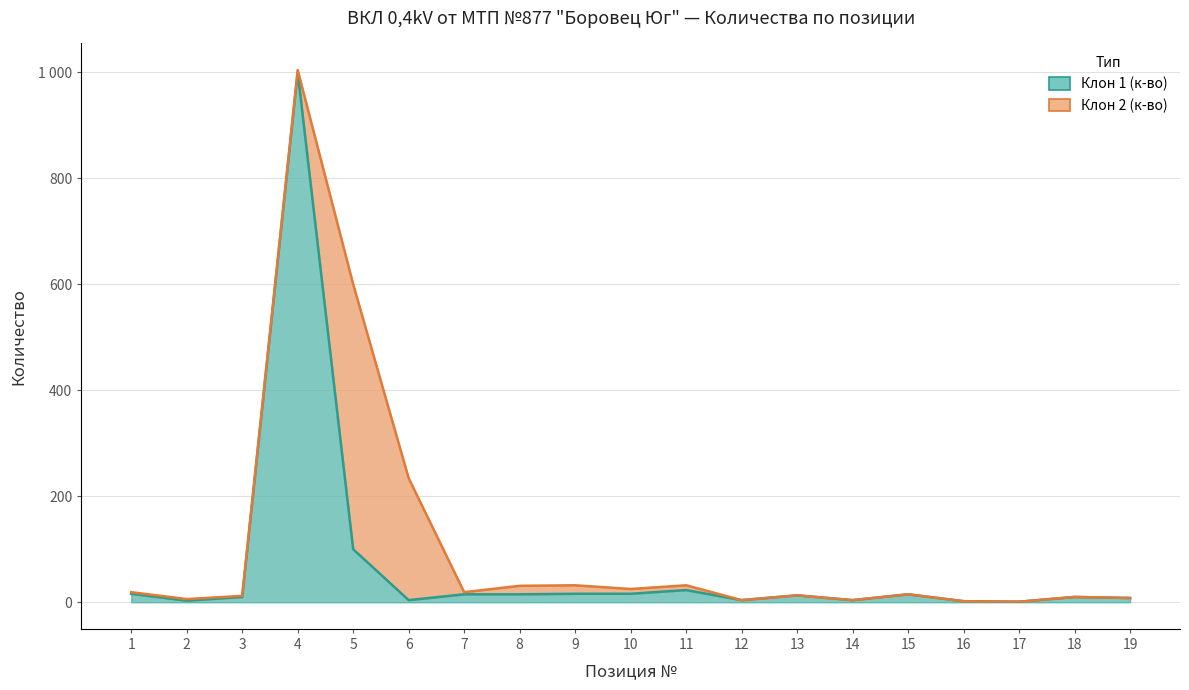

List the labels in order of value, largest first.

4, 5, 11, 1, 9, 10, 7, 8, 15, 13, 3, 18, 19, 6, 12, 14, 2, 16, 17